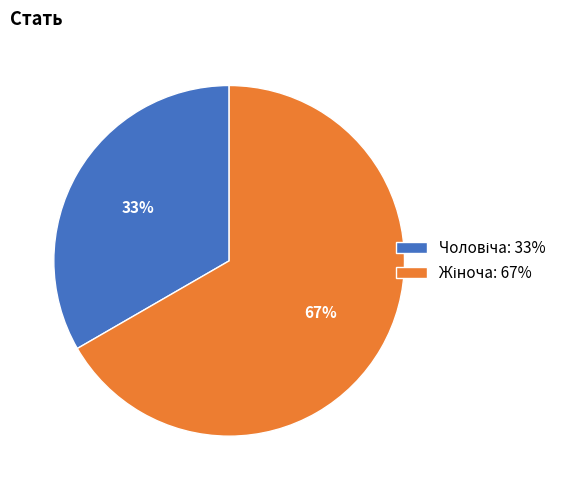

To the nearest percent, what is the average slice percentage?

50%